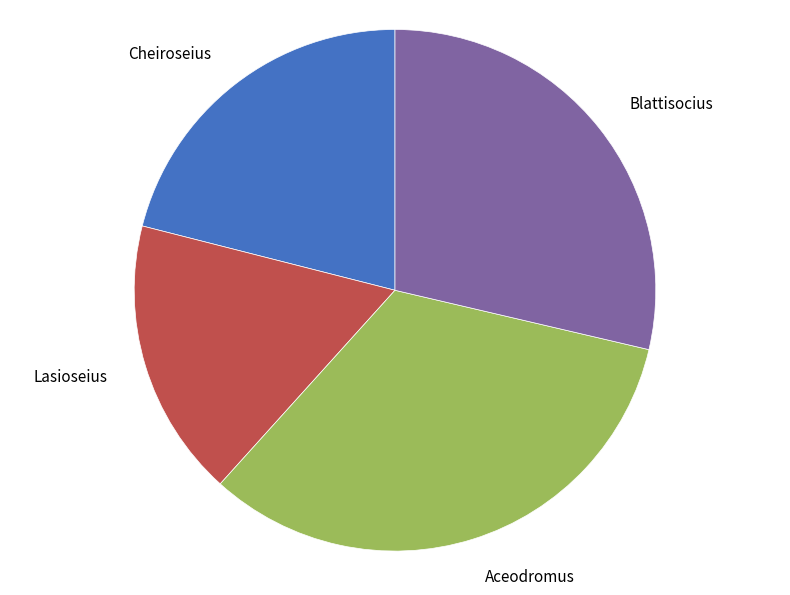

Is there a majority slice in this chart?

No